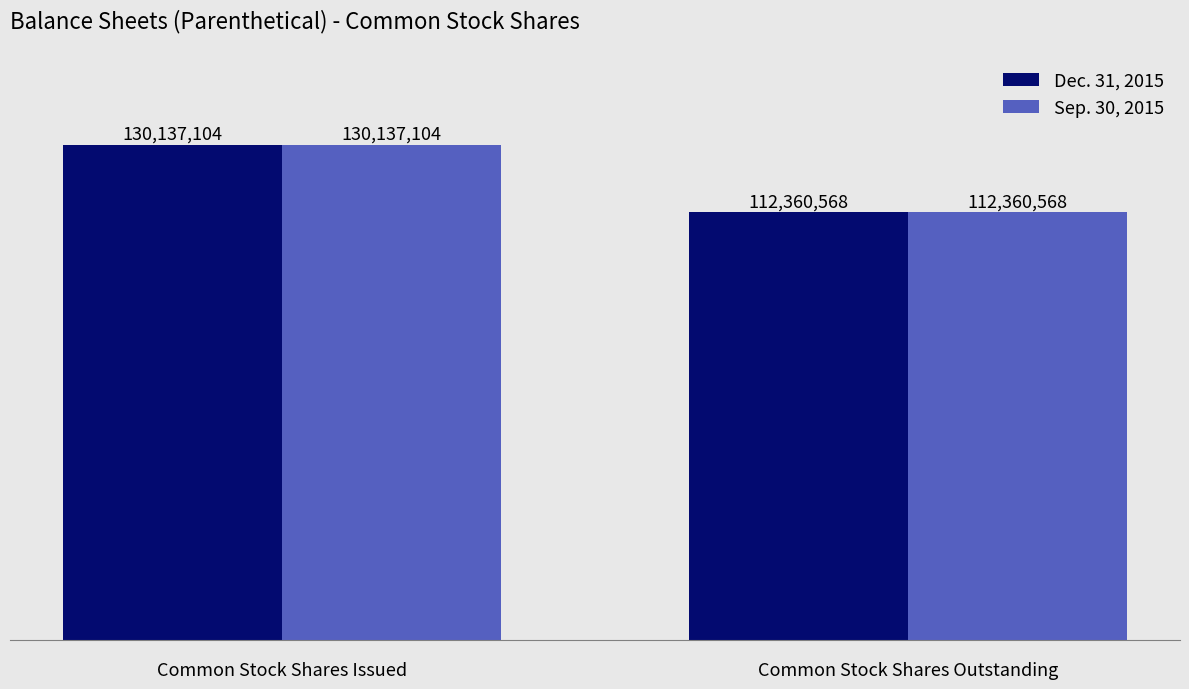

How many groups of bars are there?

2